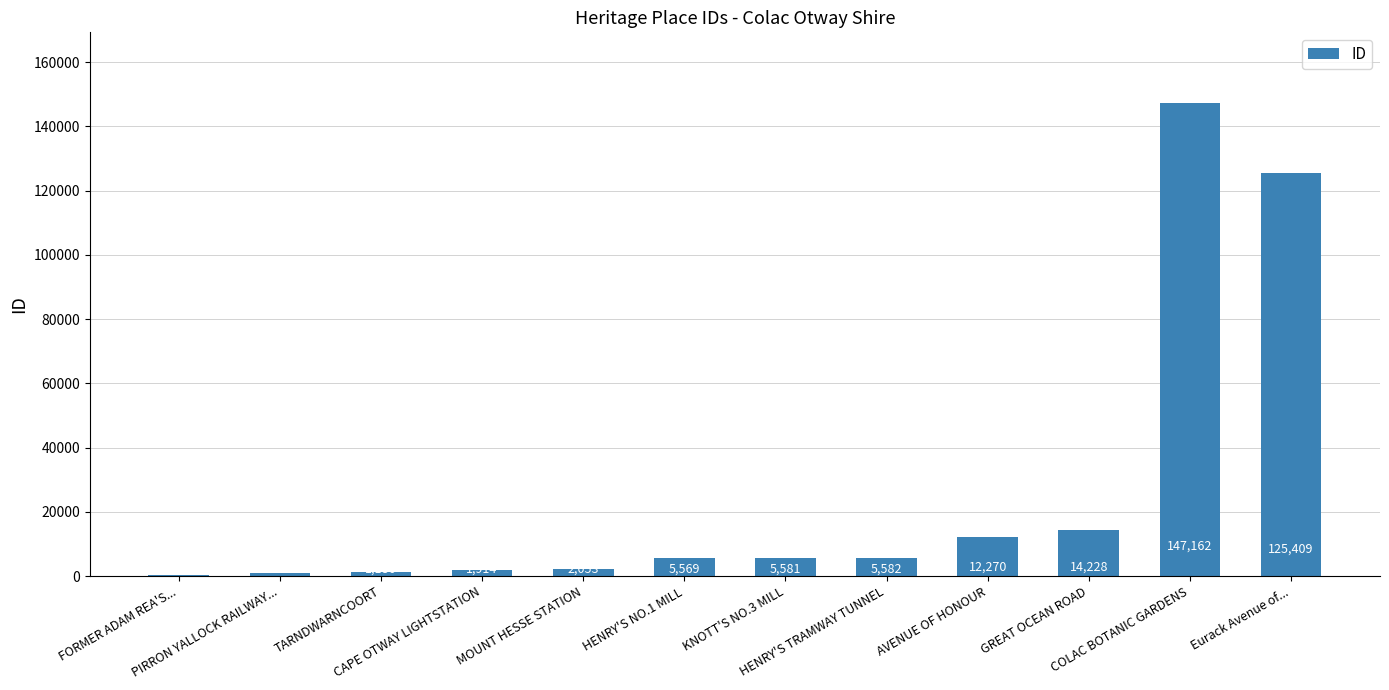

The value at Eurack Avenue of... is 125409. True or false?

True